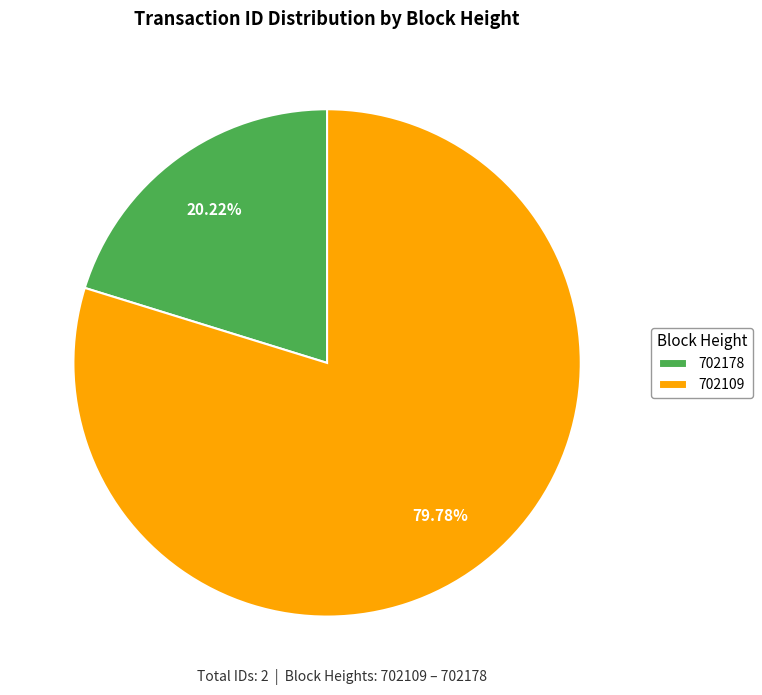

To the nearest percent, what is the combined percentage of 702109 and 702178?

100%